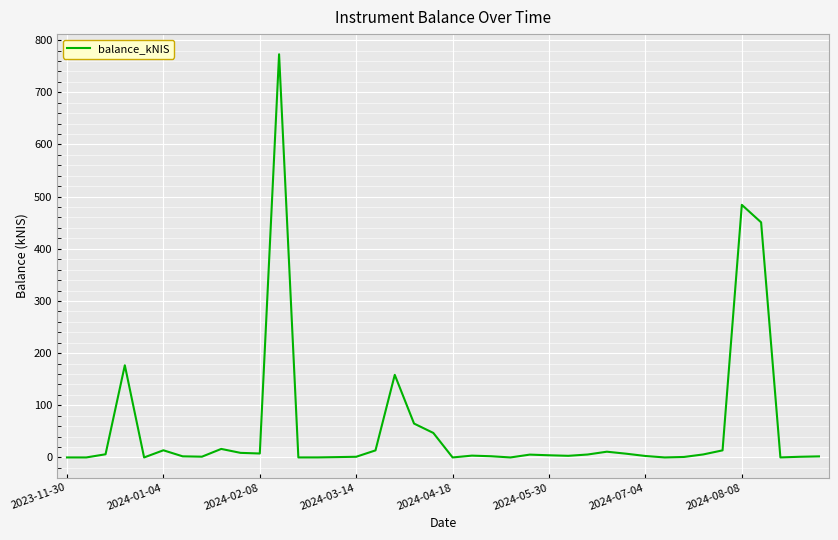

What is the maximum value shown in the chart?

772.9